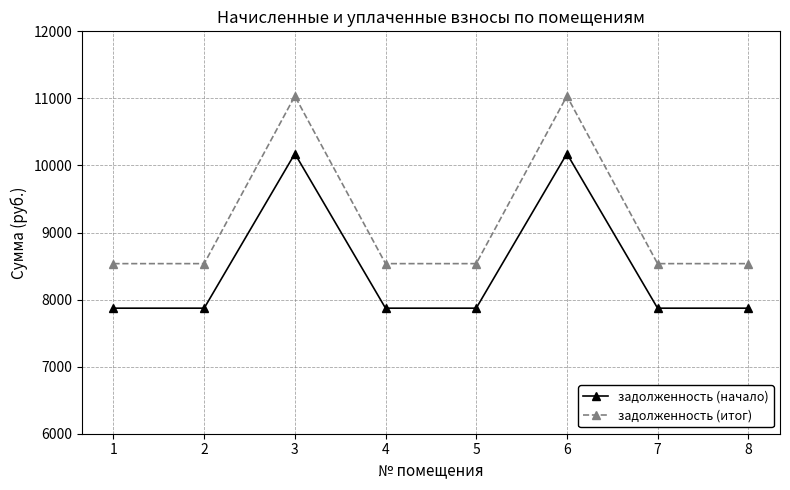

Which series has the widest spread of values?

задолженность (итог)